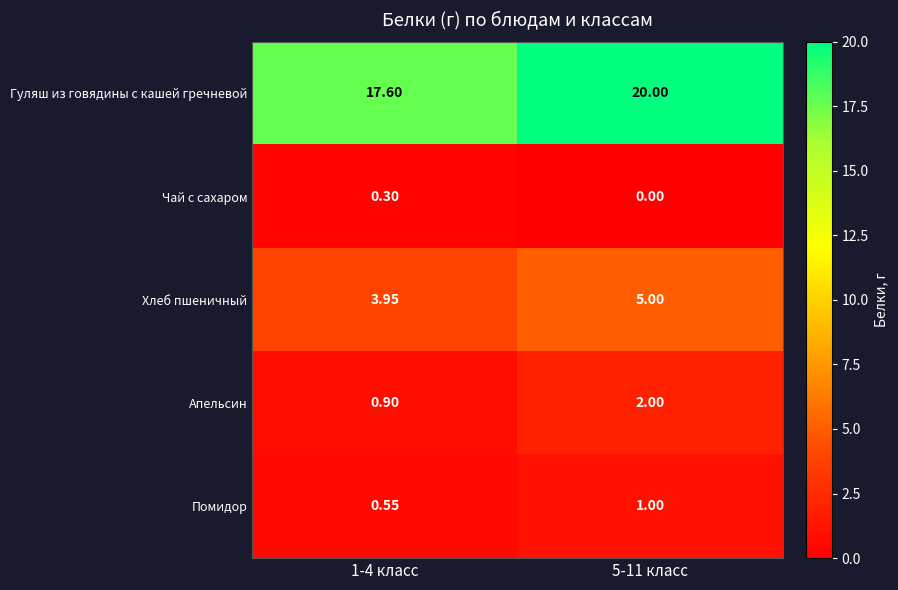

Is the value of Чай с сахаром at 1-4 класс greater than the value of Хлеб пшеничный at 1-4 класс?

No